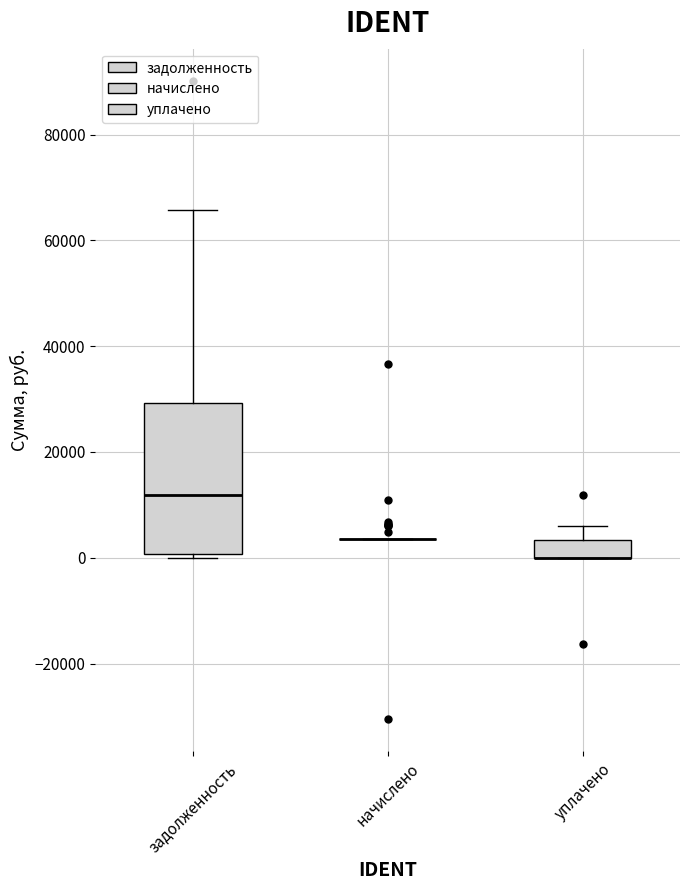

Reading left to right, read every box against the y-axis: the position of its median line, the range the box covers, and the ends of its whiskers. The values are not printed on the chart, so give them approximately, as read against the axis.

задолженность: median 12000, box 0 to 30000, whiskers 0 (just below the box's lower edge) to 66000
начислено: box collapsed to a line at 4000, whiskers 4000 to 4000
уплачено: median 0 (drawn on the box's lower edge), box 0 to 4000, whiskers 0 to 6000